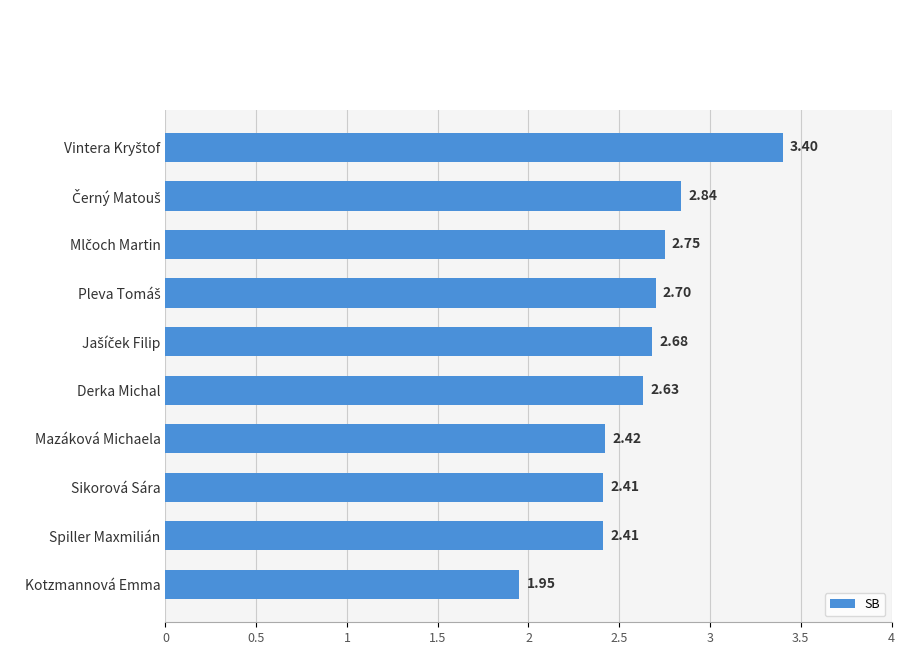

What is the ratio of the value at Mazáková Michaela to the value at Spiller Maxmilián?

1.0